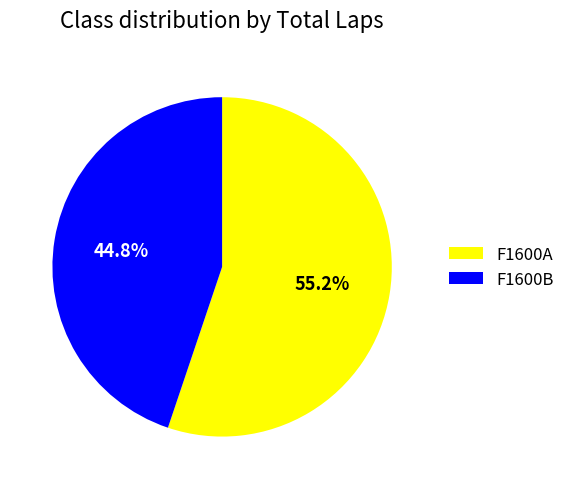

To the nearest percent, what is the difference between the F1600A and F1600B slice percentages?

10%